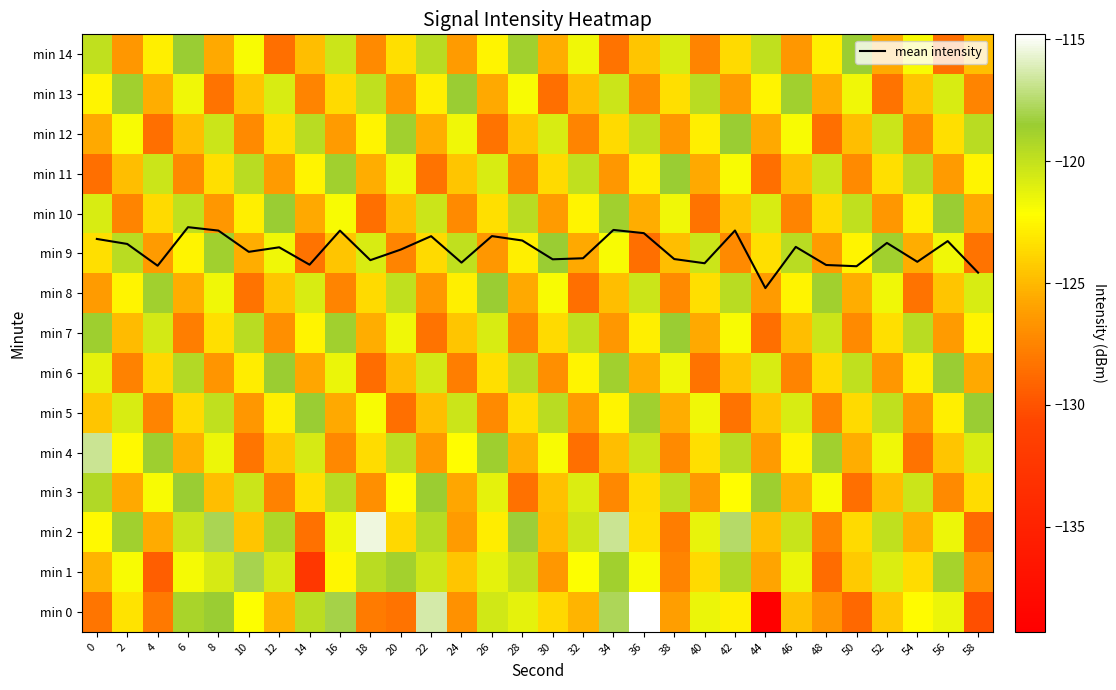

Which series has the largest total across all categories?

mean intensity